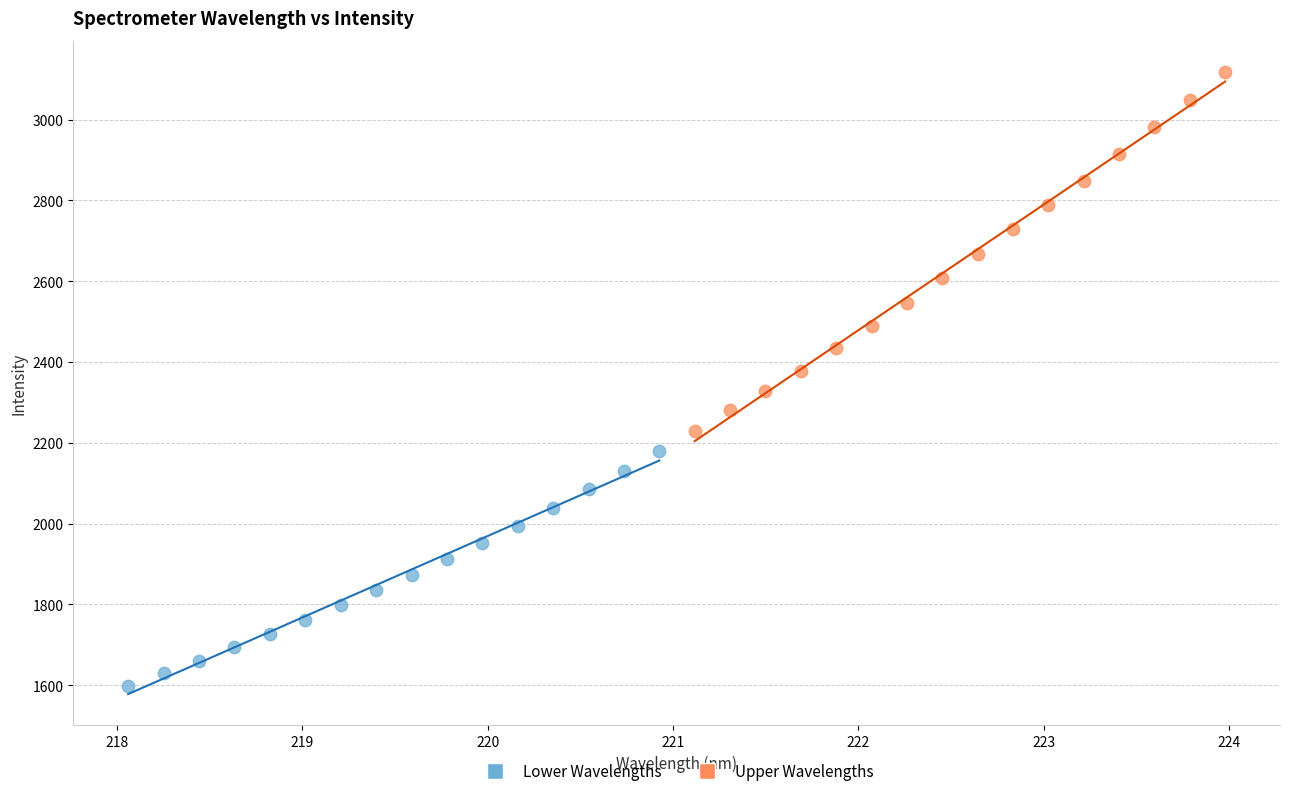

Which series contains the lowest Y value?

Lower Wavelengths